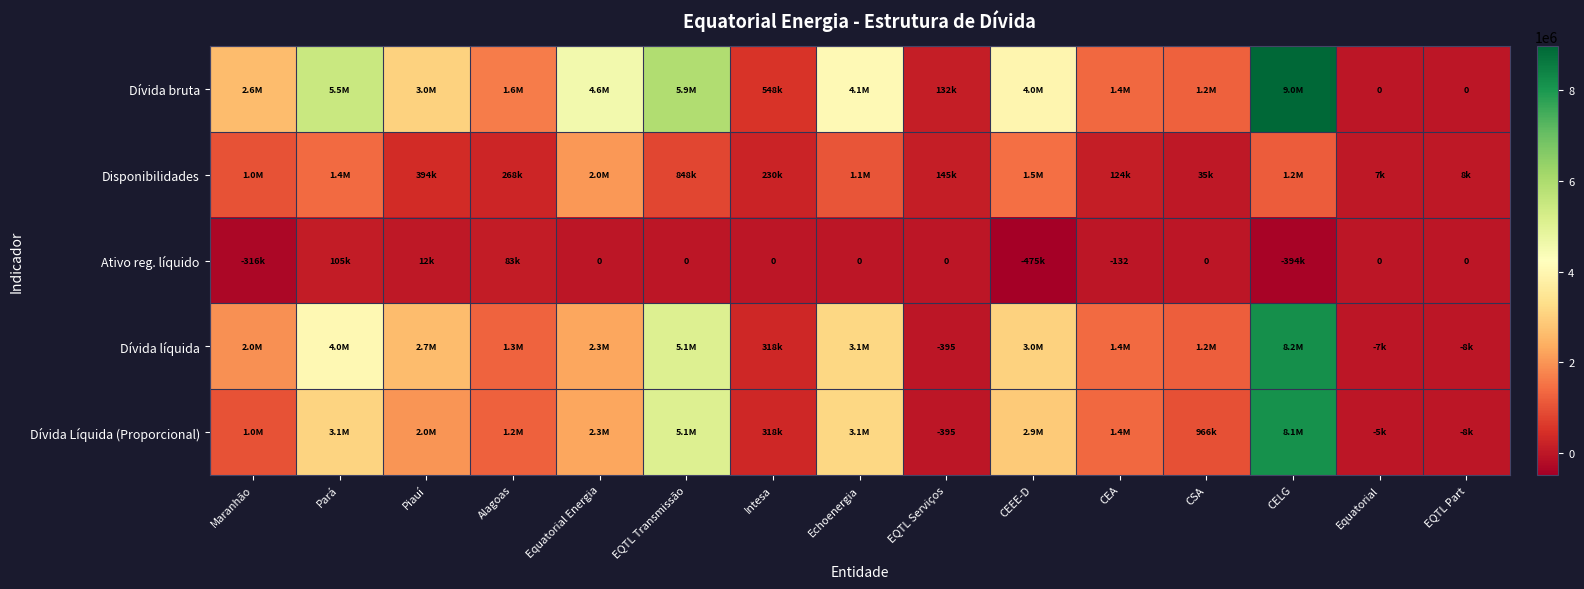

Where does the Dívida bruta series first go above 2626491?

Pará